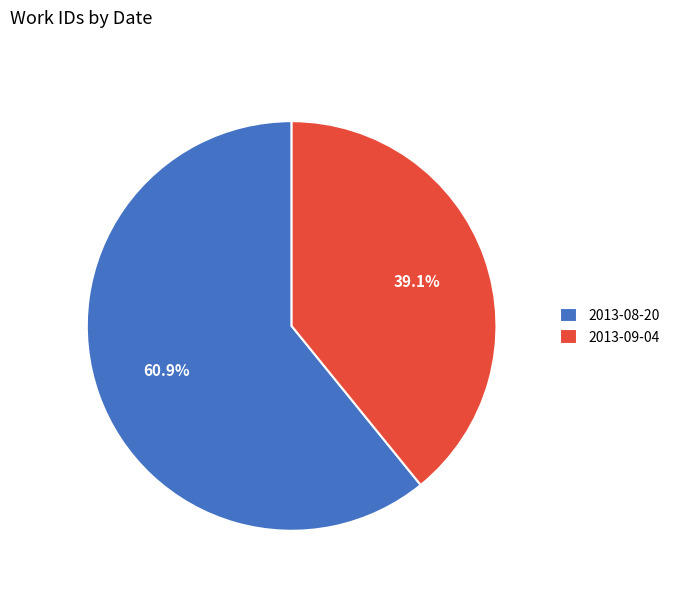

How much of the chart is everything except 2013-08-20?

39.1%